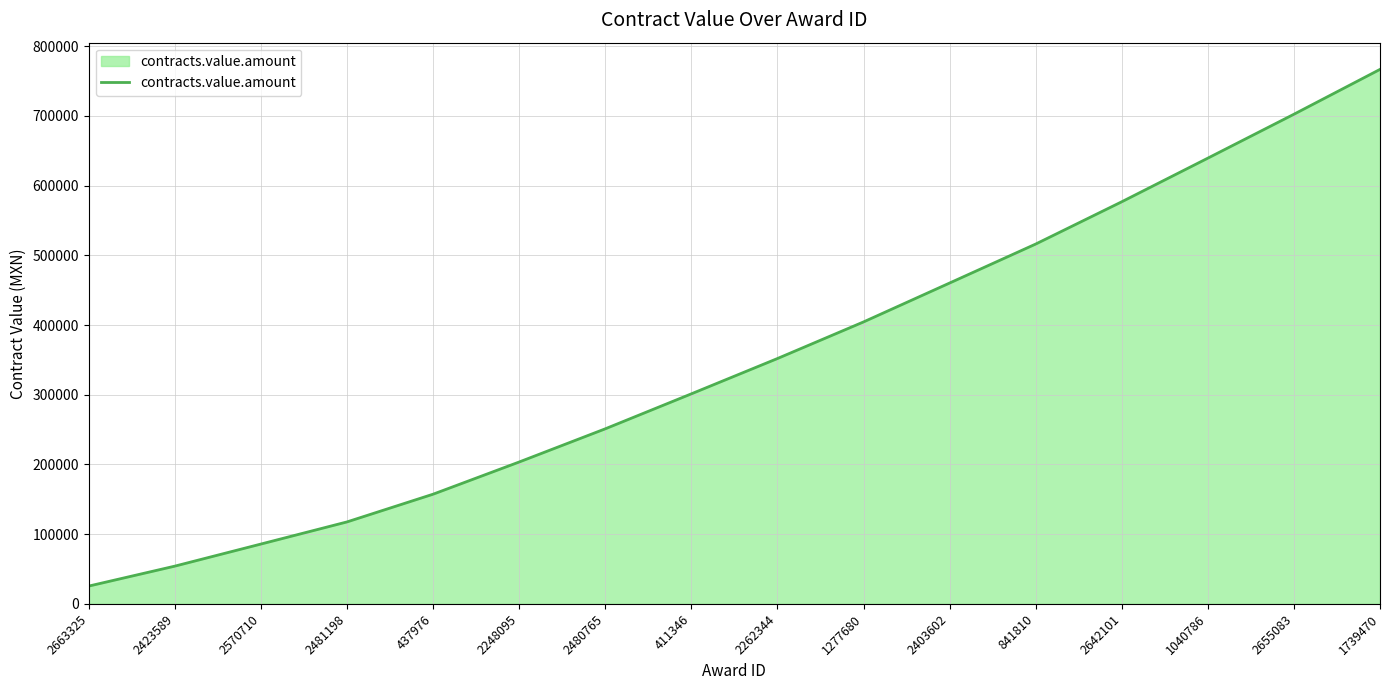

Reading left to right, transcribe all the data shown in this chart.

25536.0	54154.7	85824.7	117575.7	157335.7	203515.3	251105.3	301271.5	351911.5	404411.5	460211.5	516111.5	576772.0	639340.0	702315.0	766645.0